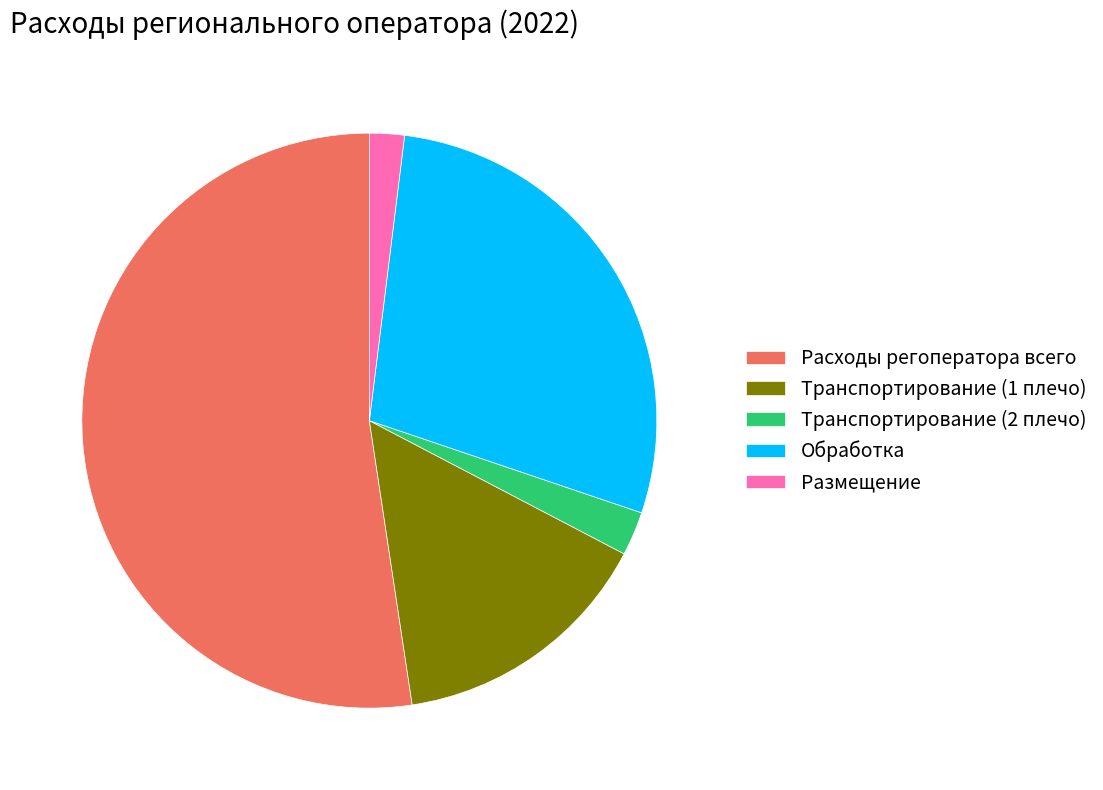

Is the sum of Транспортирование (1 плечо) and Размещение greater than half?

No